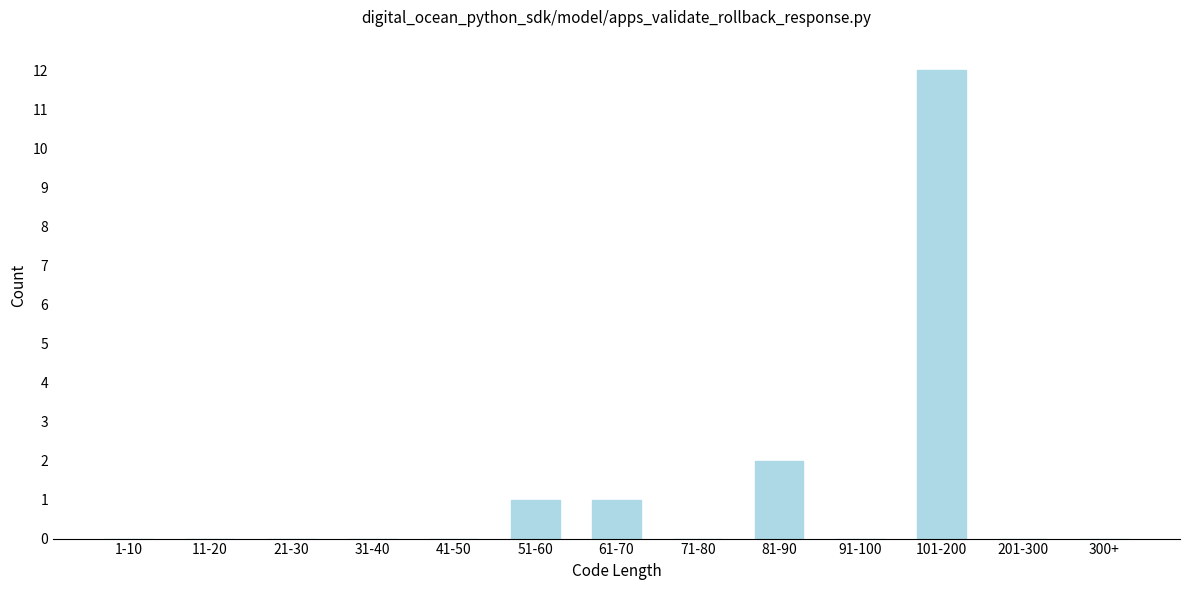

Reading left to right, extract all data points from this chart.

1-10=0	11-20=0	21-30=0	31-40=0	41-50=0	51-60=1	61-70=1	71-80=0	81-90=2	91-100=0	101-200=12	201-300=0	300+=0